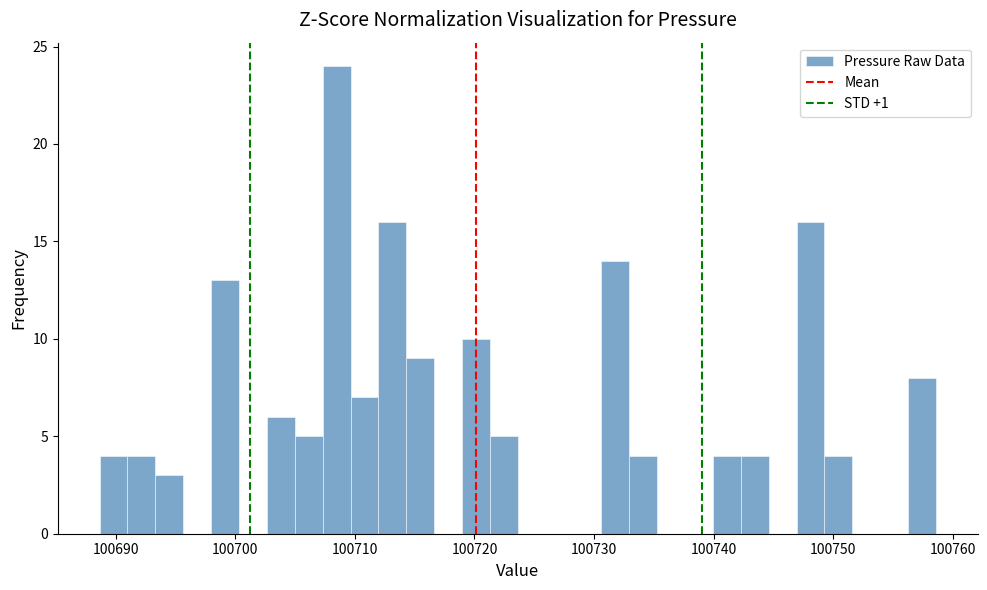

Read against the x-axis, roughly where is the centre of the tallest bar?

100708